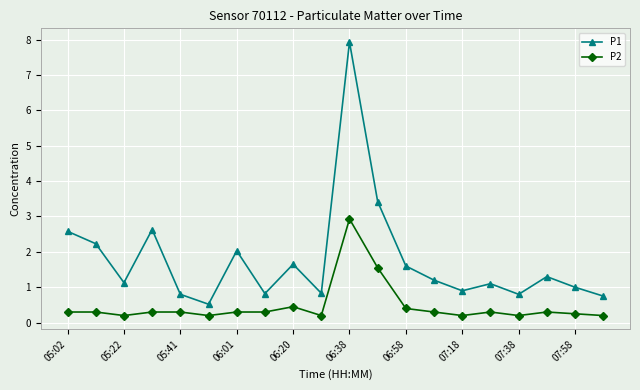

Which series has the largest total across all categories?

P1